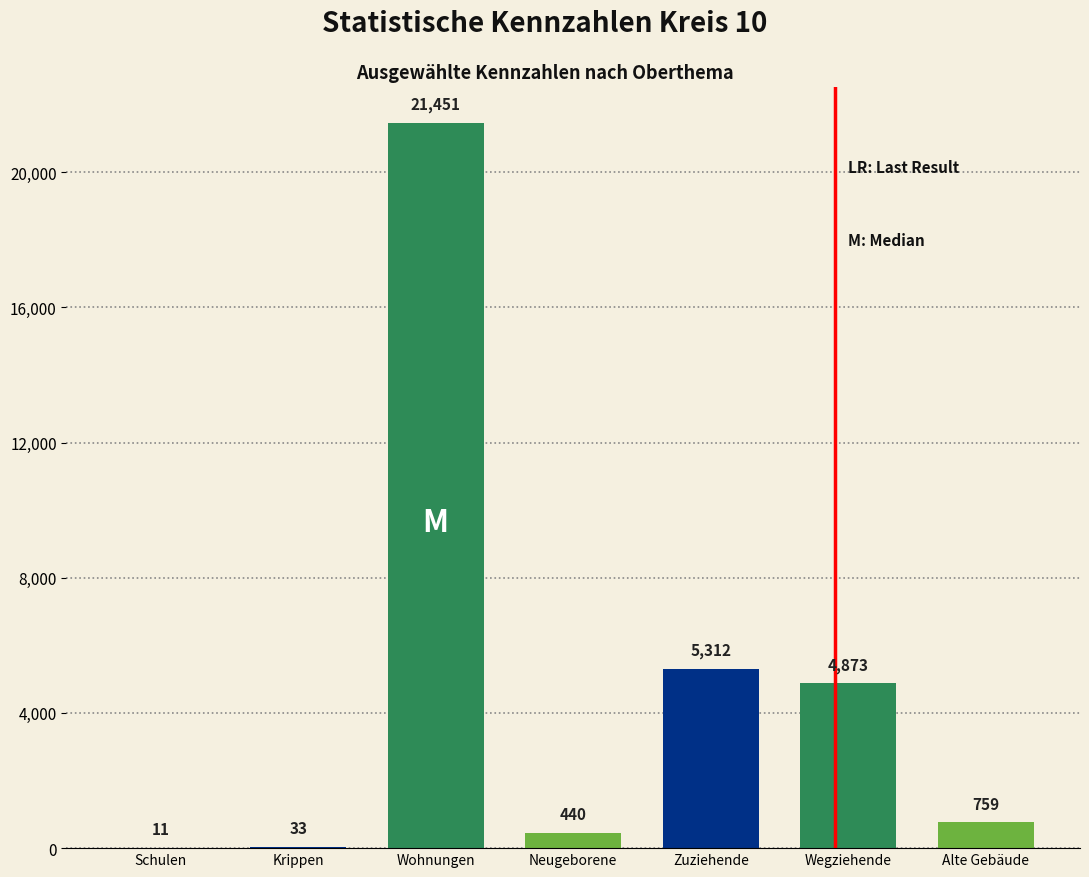

What is the difference between the values at Schulen (Volksschule) and Kinderkrippen?

22